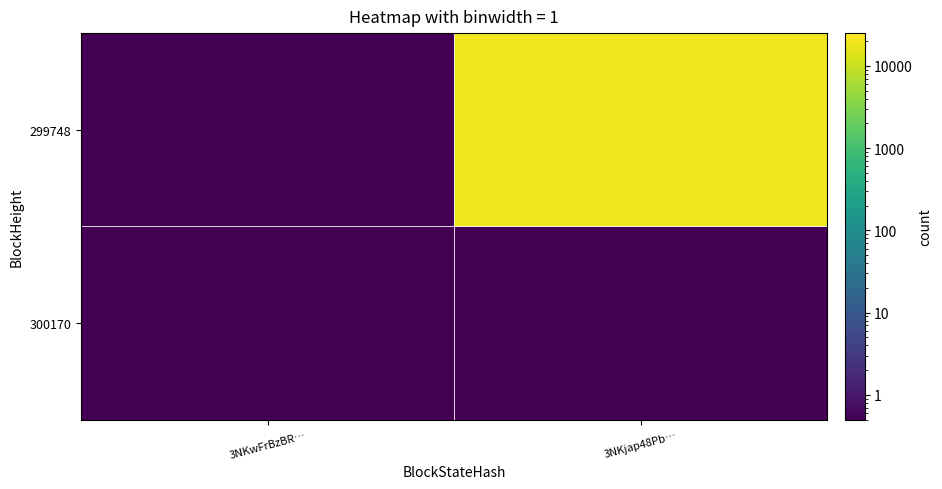

How many values in the 299748 series are below 20052?

1